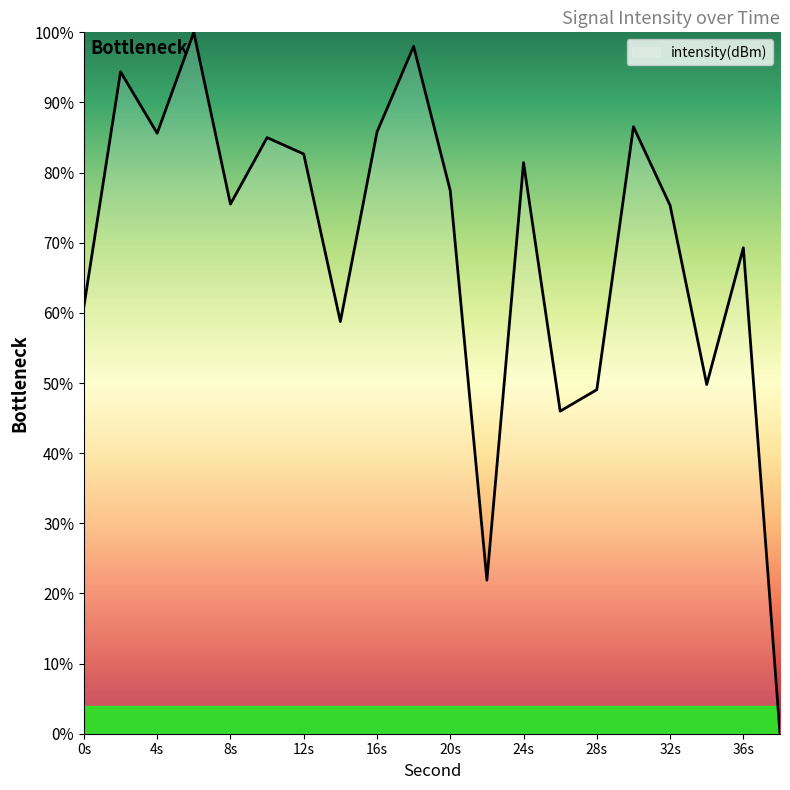

What is the maximum value shown in the chart?

100.0